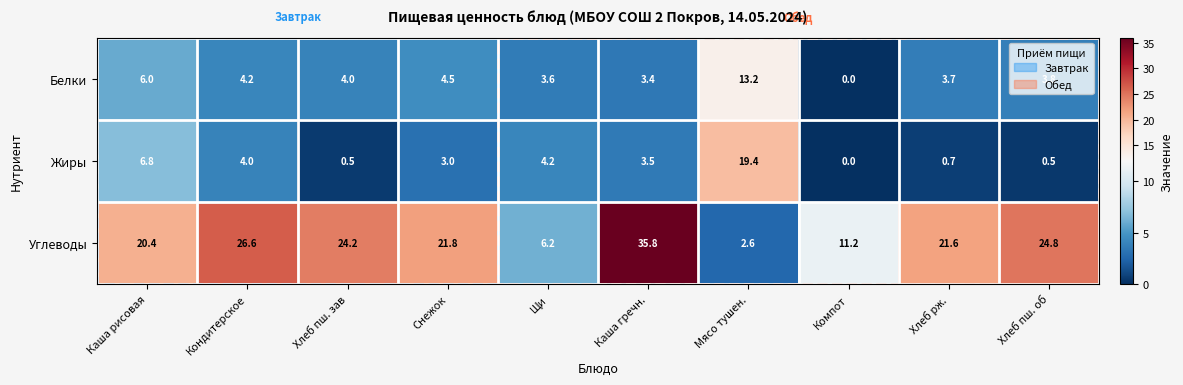

List the series in order of their peak value, highest first.

Углеводы, Жиры, Белки